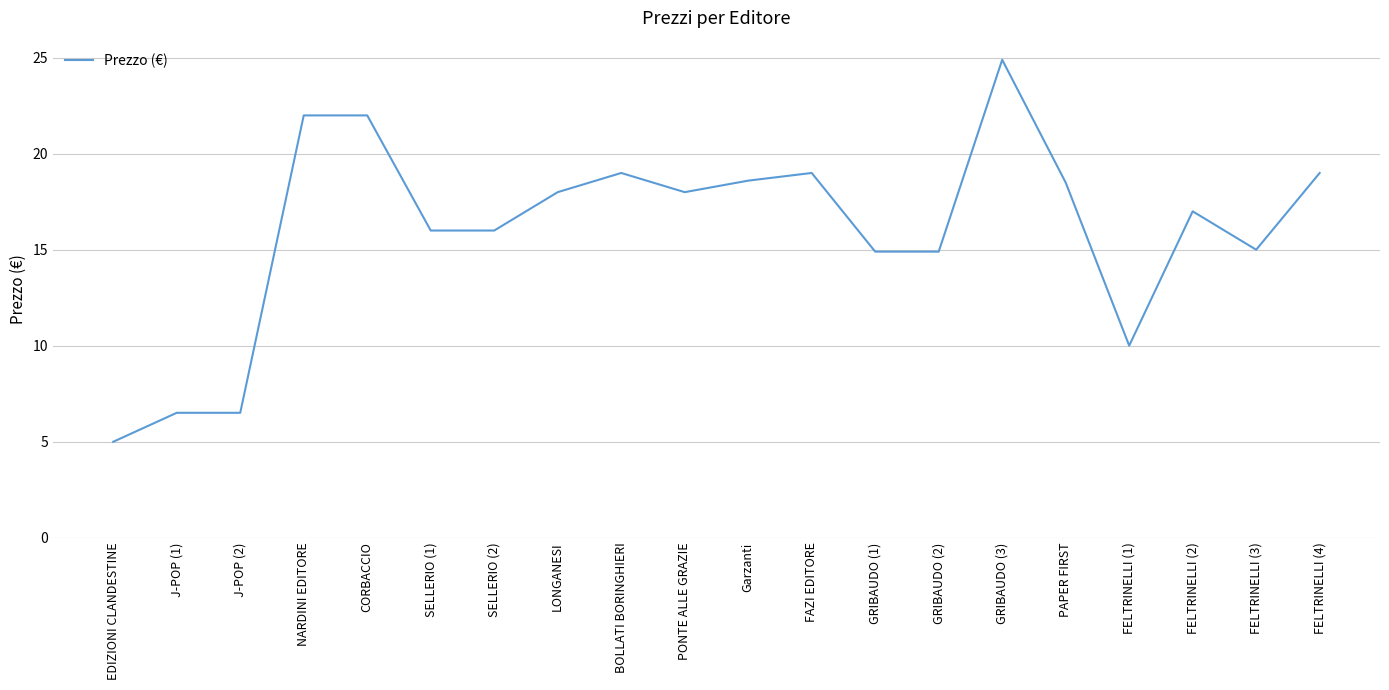

Between FELTRINELLI (2) and J-POP (2), which is larger?

FELTRINELLI (2)